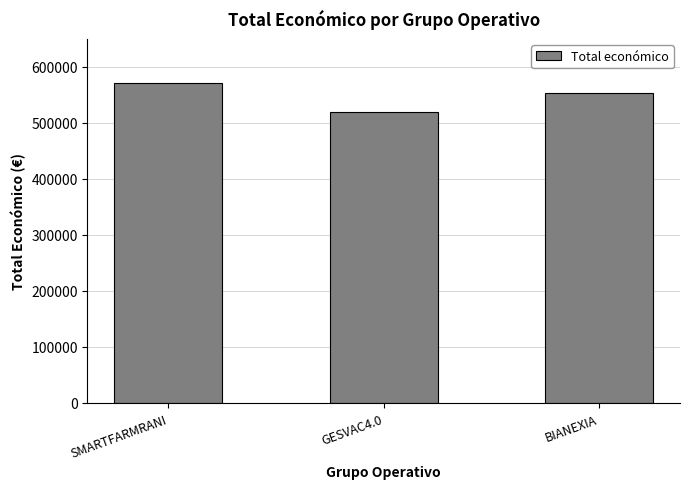

Is it true that the value at BIANEXIA is 276752?

False